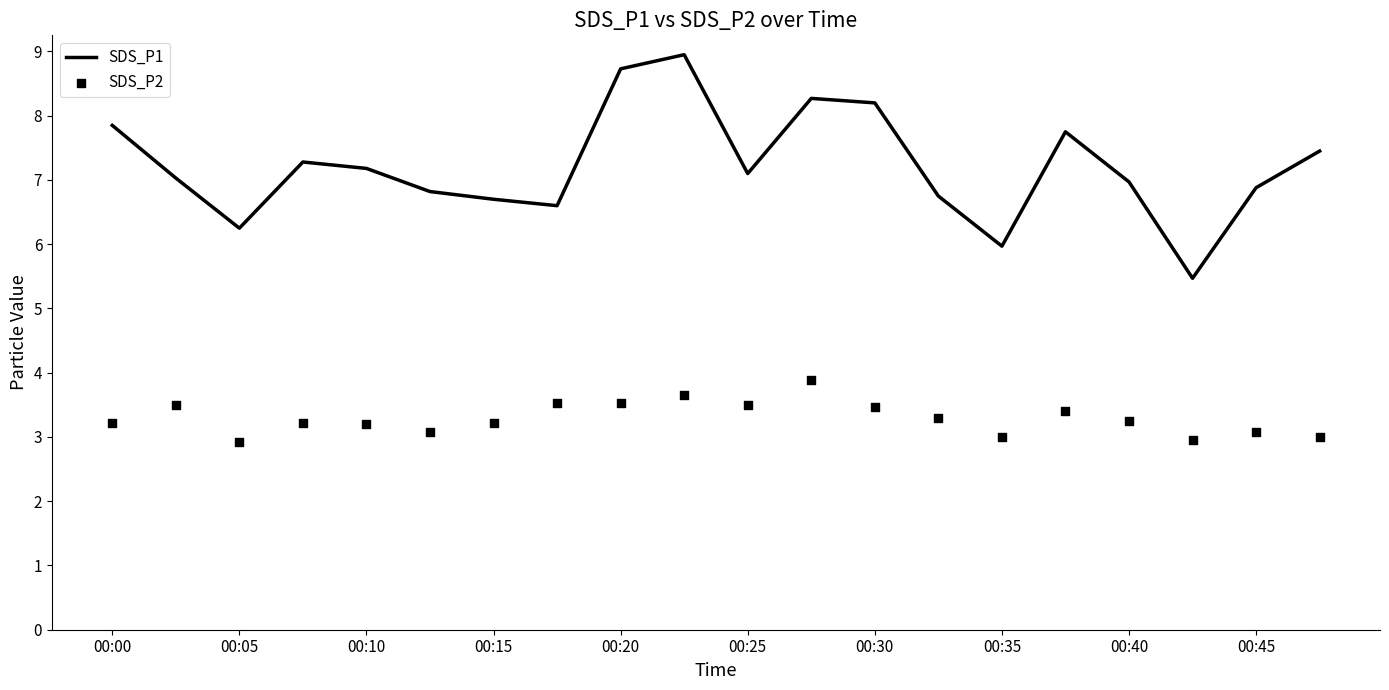

Which series has the widest spread of Y values?

SDS_P1